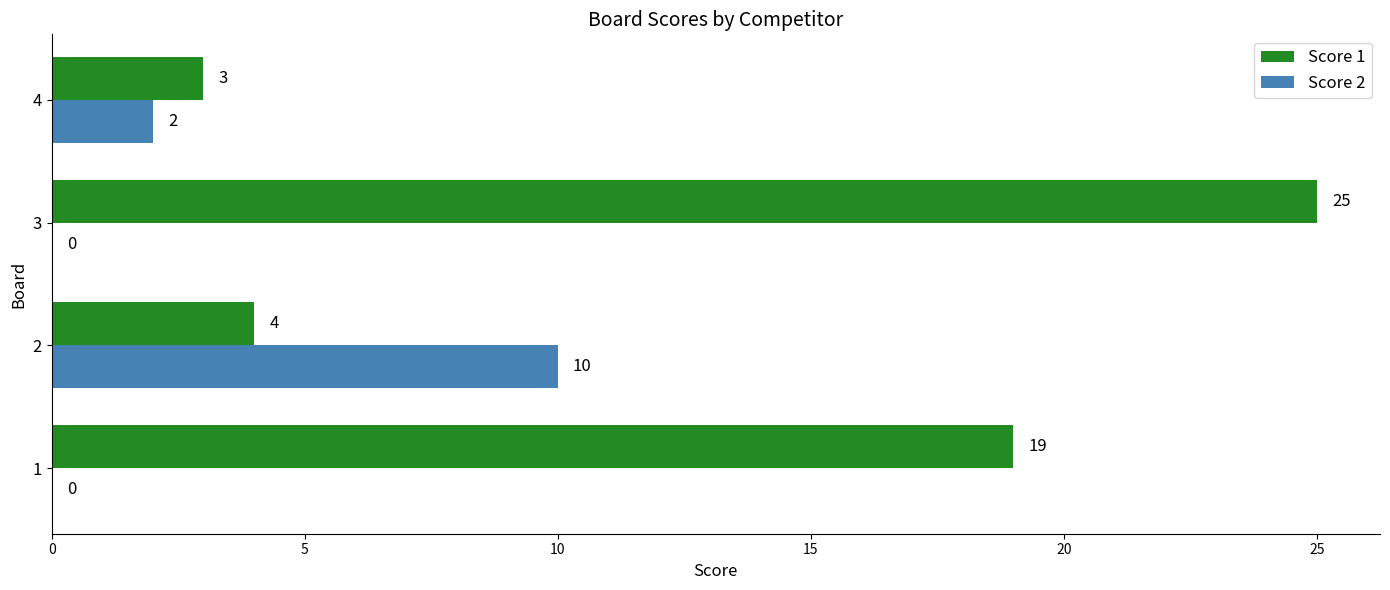

Is the value of Score 2 at 4 greater than the value of Score 1 at 1?

No